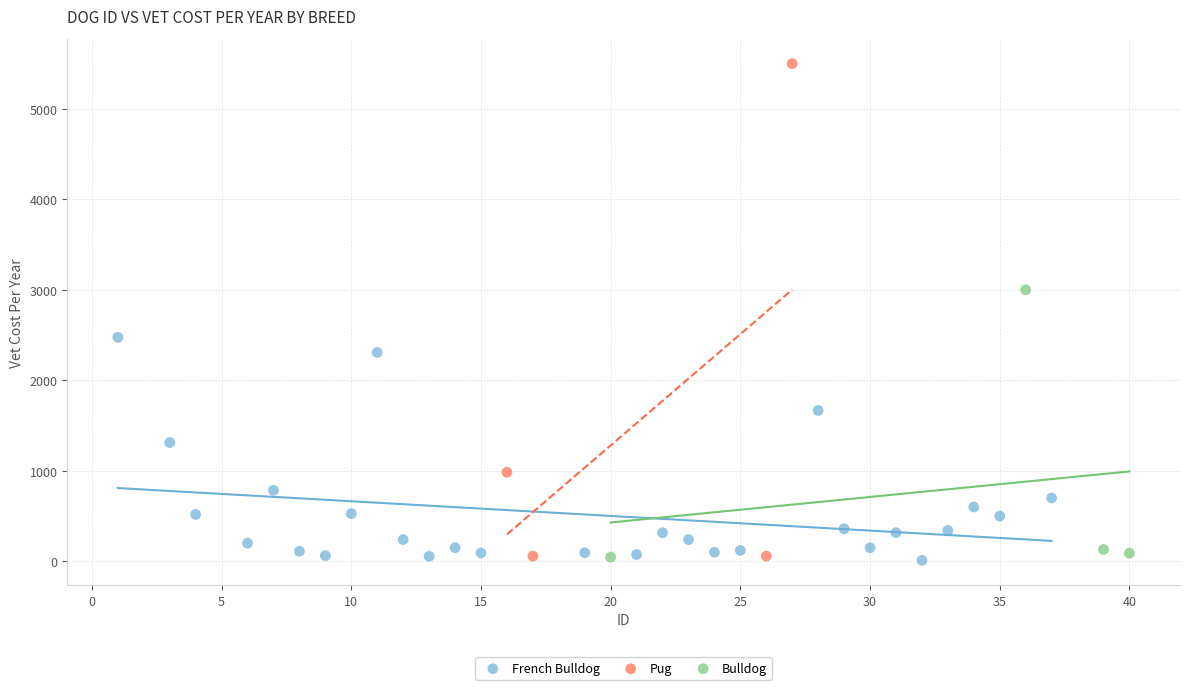

Which series reaches the maximum Y coordinate?

Pug